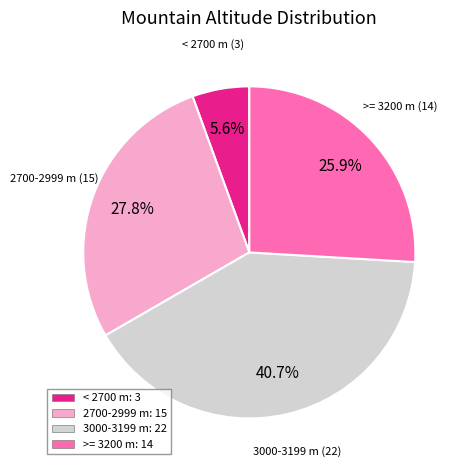

Rank the categories by value from lowest to highest.

< 2700 m: 3, >= 3200 m: 14, 2700-2999 m: 15, 3000-3199 m: 22